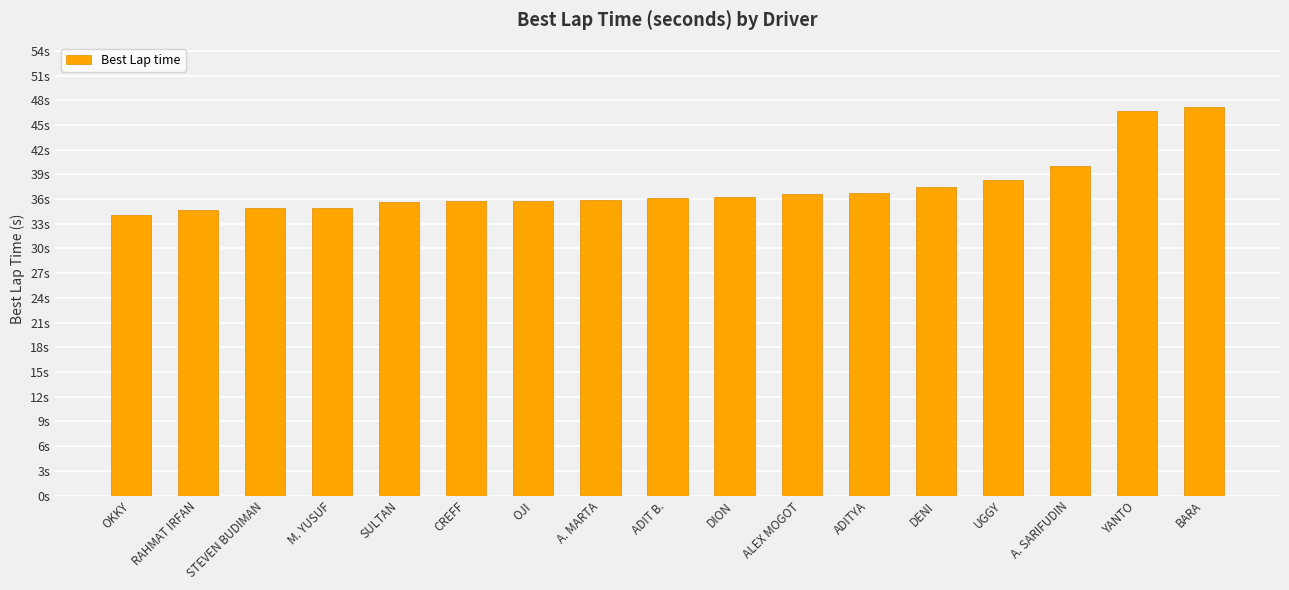

What position from the left is ADIT B.?

9